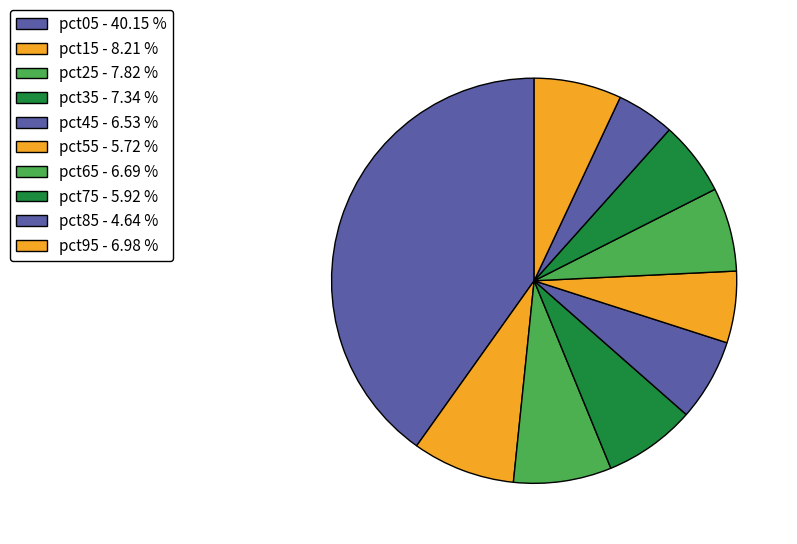

True or false: pct25 accounts for 2% of the total.

False